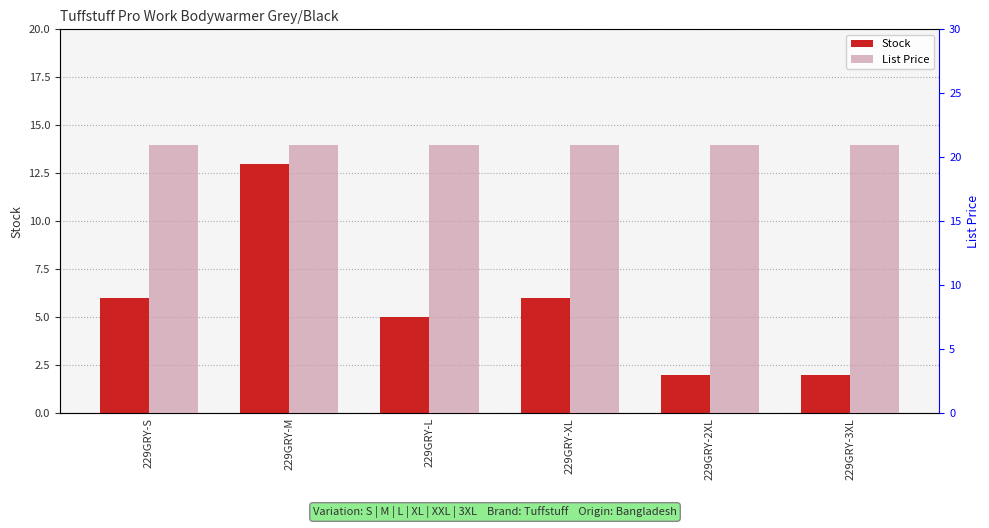

What position from the right is 229GRY-3XL?

1